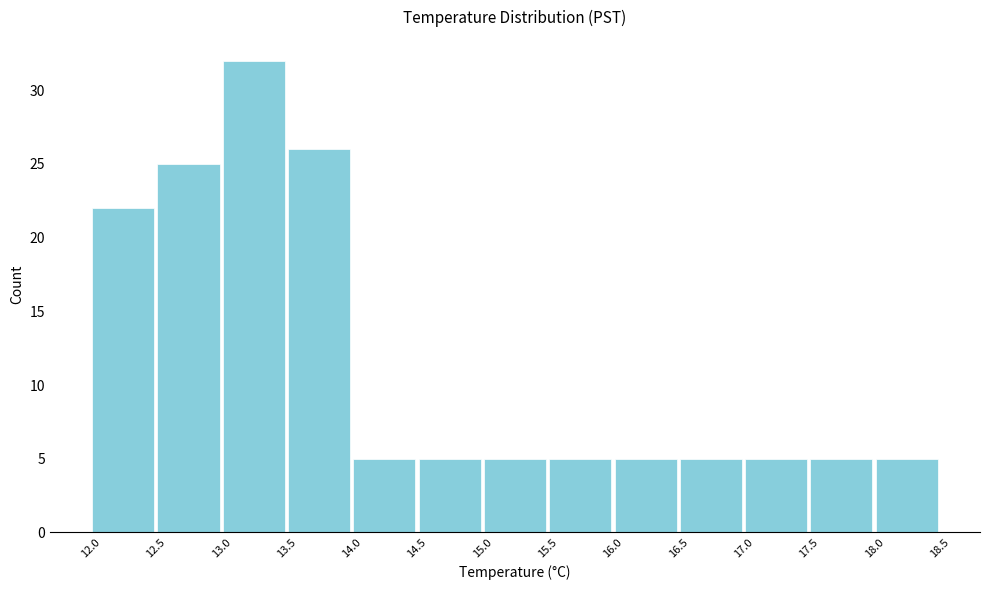

Reading left to right, transcribe this chart: for each bar, give the range it covers on the x-axis and its height. The values are not printed on the chart, so give them approximately, as read against the axis.

12.0 to 12.5: 22
12.5 to 13.0: 25
13.0 to 13.5: 32
13.5 to 14.0: 26
14.0 to 14.5: 5
14.5 to 15.0: 5
15.0 to 15.5: 5
15.5 to 16.0: 5
16.0 to 16.5: 5
16.5 to 17.0: 5
17.0 to 17.5: 5
17.5 to 18.0: 5
18.0 to 18.5: 5